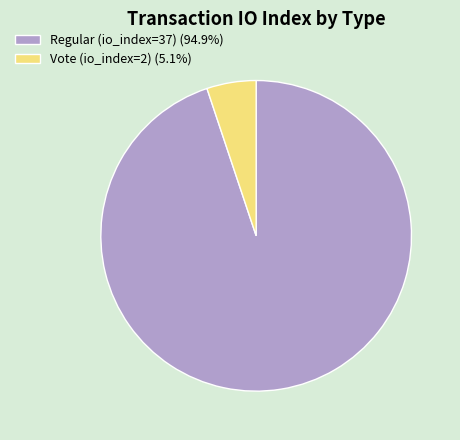

Rank the categories by value from highest to lowest.

Regular (io_index=37), Vote (io_index=2)